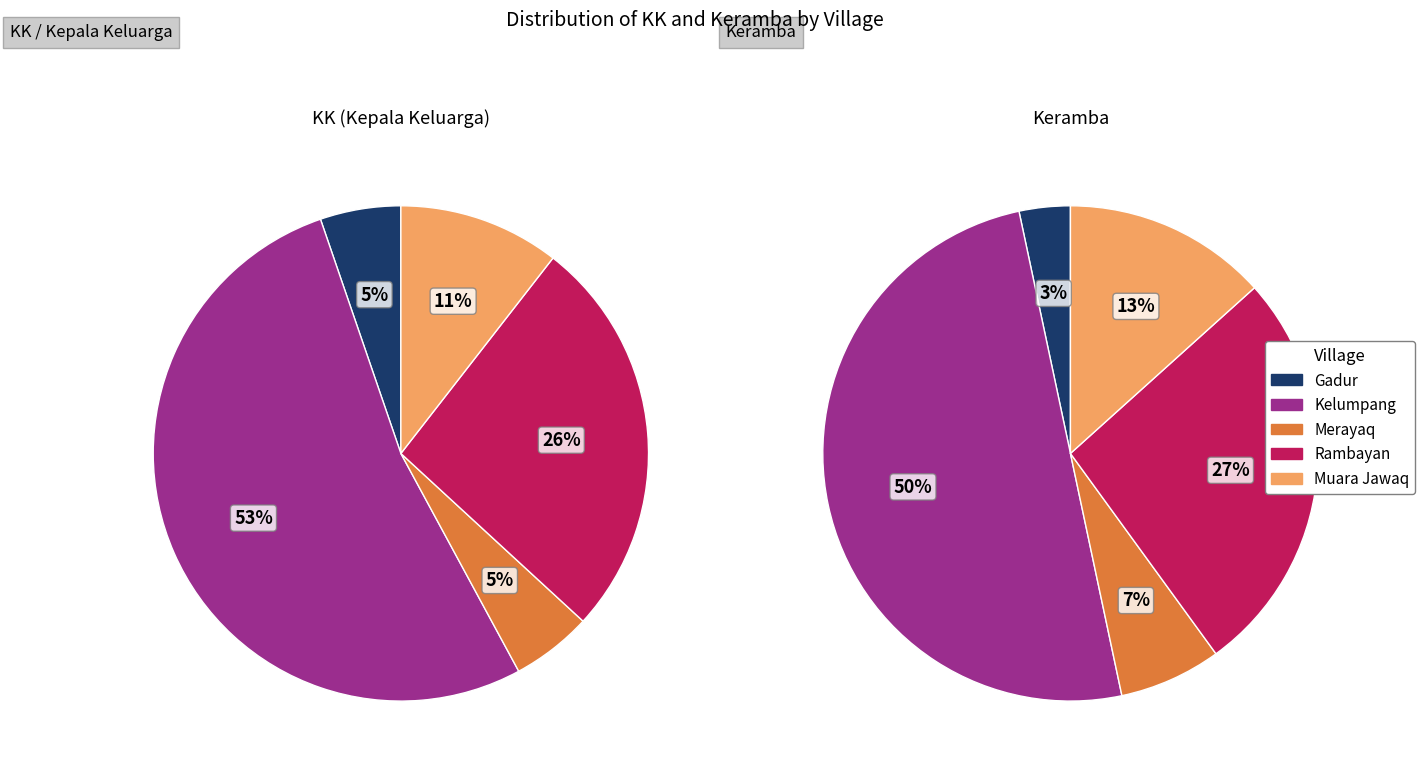

Which category has the biggest portion of the pie?

Kelumpang